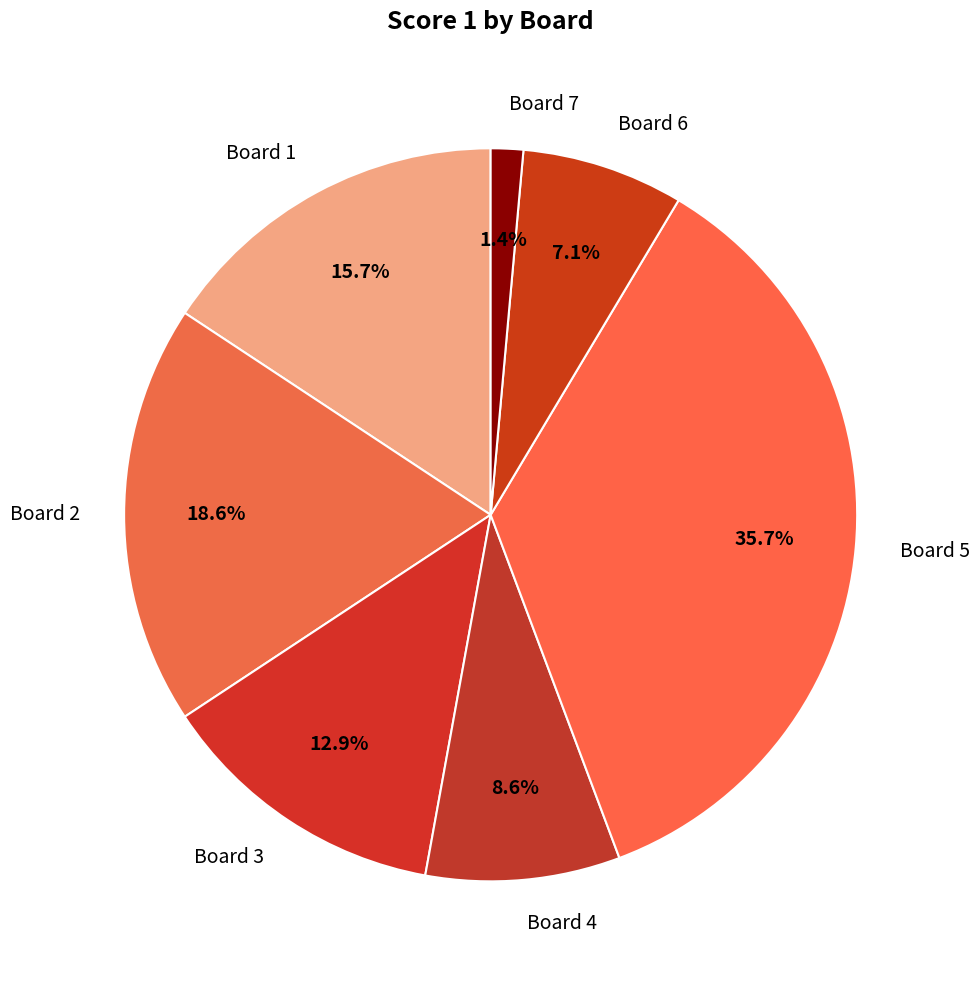

What is the ratio of the value at Board 6 to the value at Board 4?

0.8